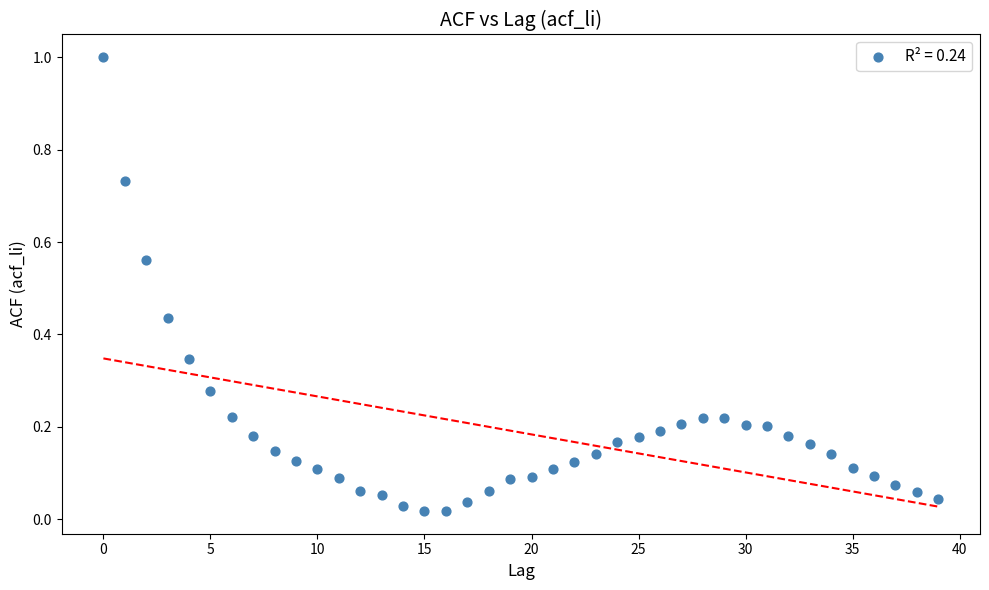

What is the range of Y values (max minus min)?

1.0